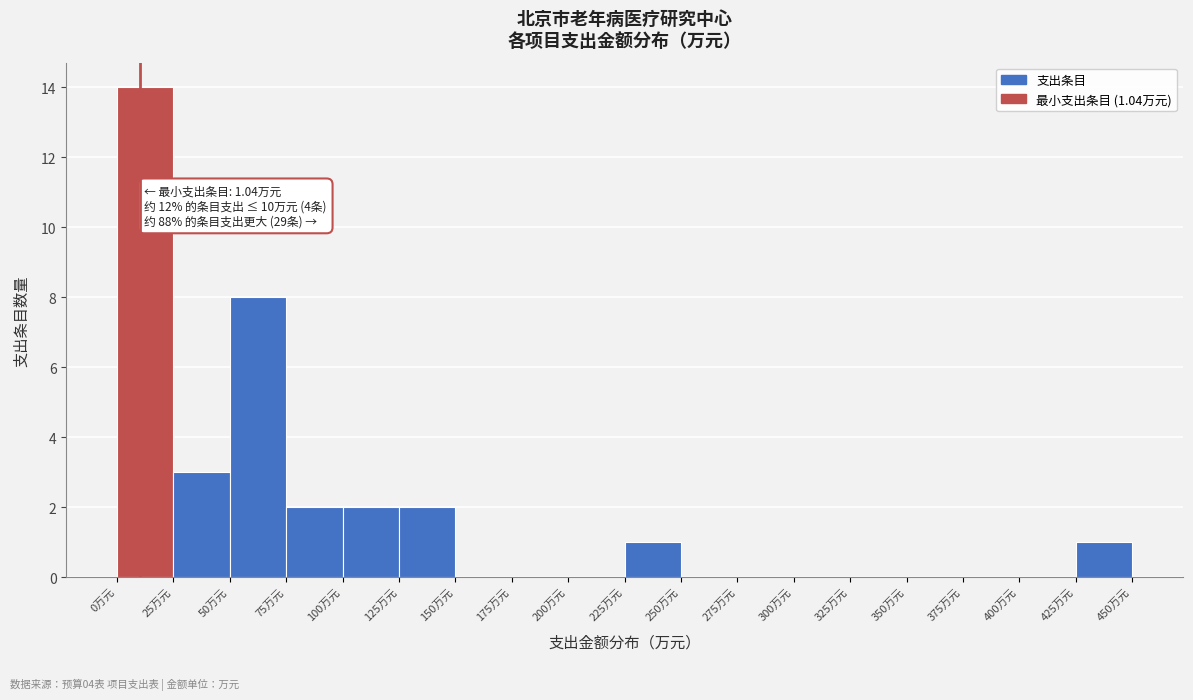

Over which range of the x-axis is the bar tallest?

0 to 25